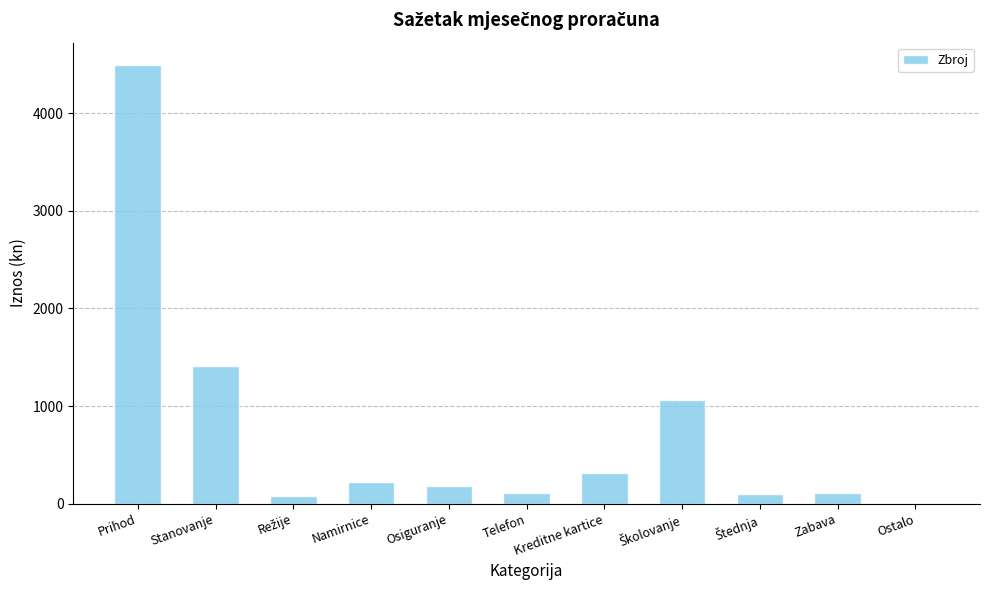

At which label is the value closest to 2250?

Stanovanje